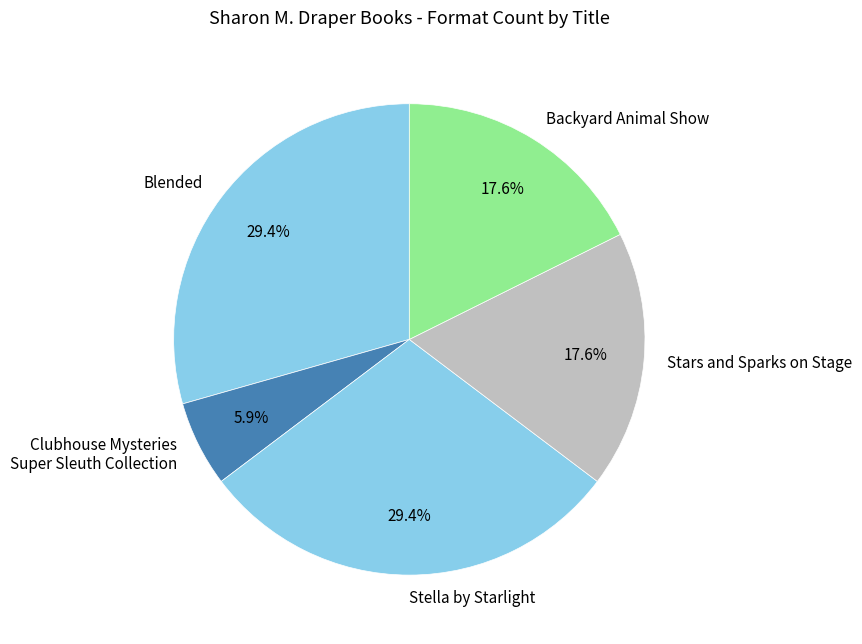

Does any single category account for the majority?

No